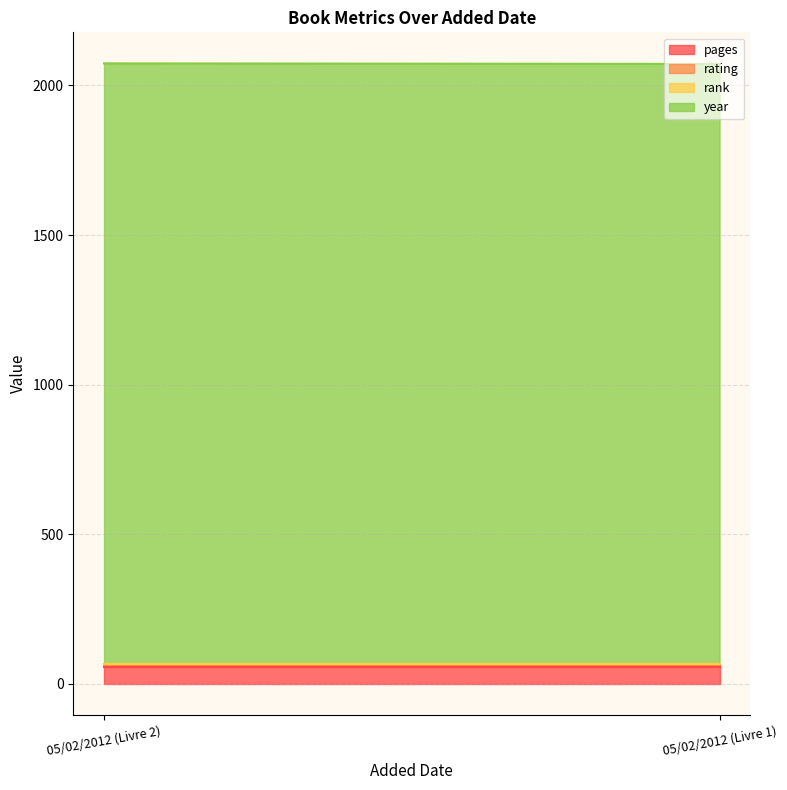

The pages series shows 58 at 05/02/2012 (Livre 1). True or false?

True